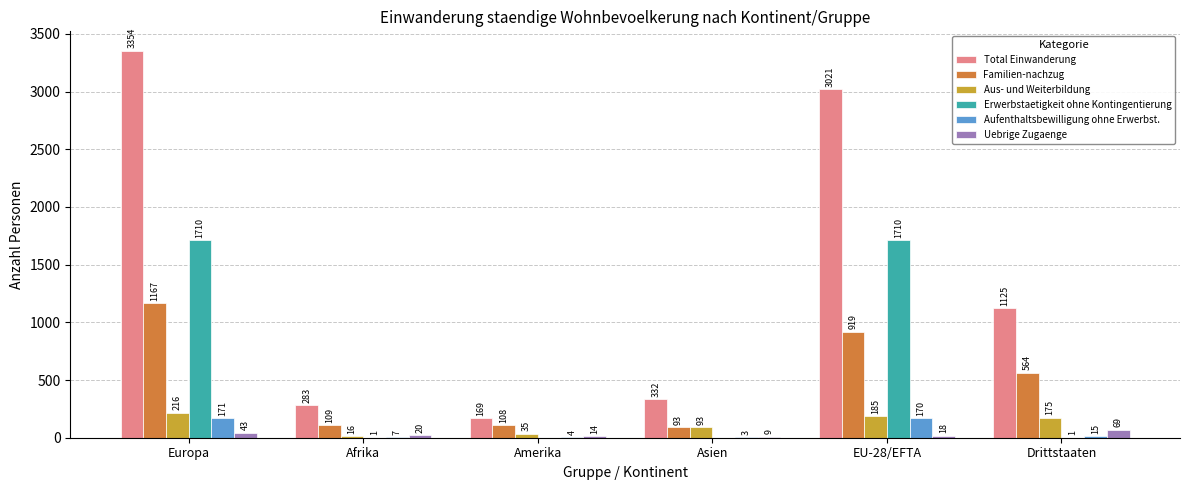

What are all the series names shown in the legend?

Total Einwanderung, Familien-nachzug, Aus- und Weiterbildung, Erwerbstaetigkeit ohne Kontingentierung, Aufenthaltsbewilligung ohne Erwerbst., Uebrige Zugaenge